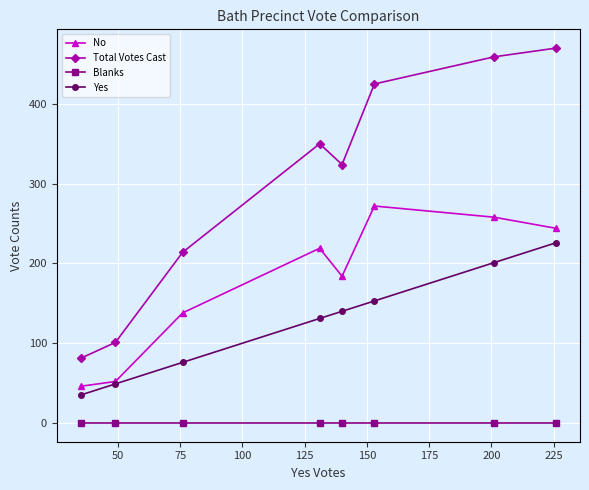

Count the number of data series in this chart.

4